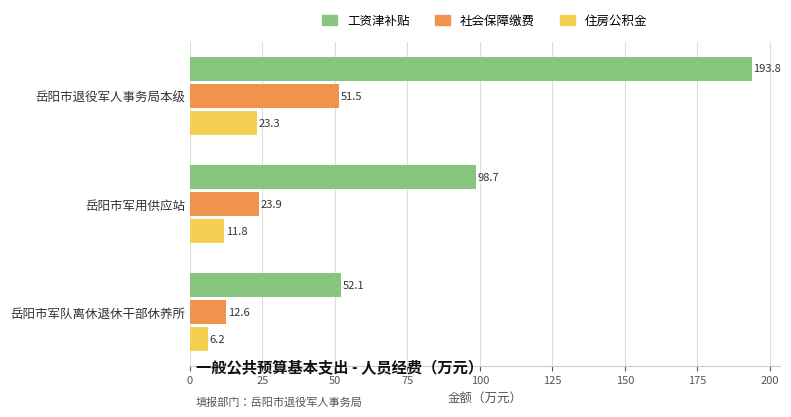

List the series in order of their peak value, highest first.

工资津补贴, 社会保障缴费, 住房公积金